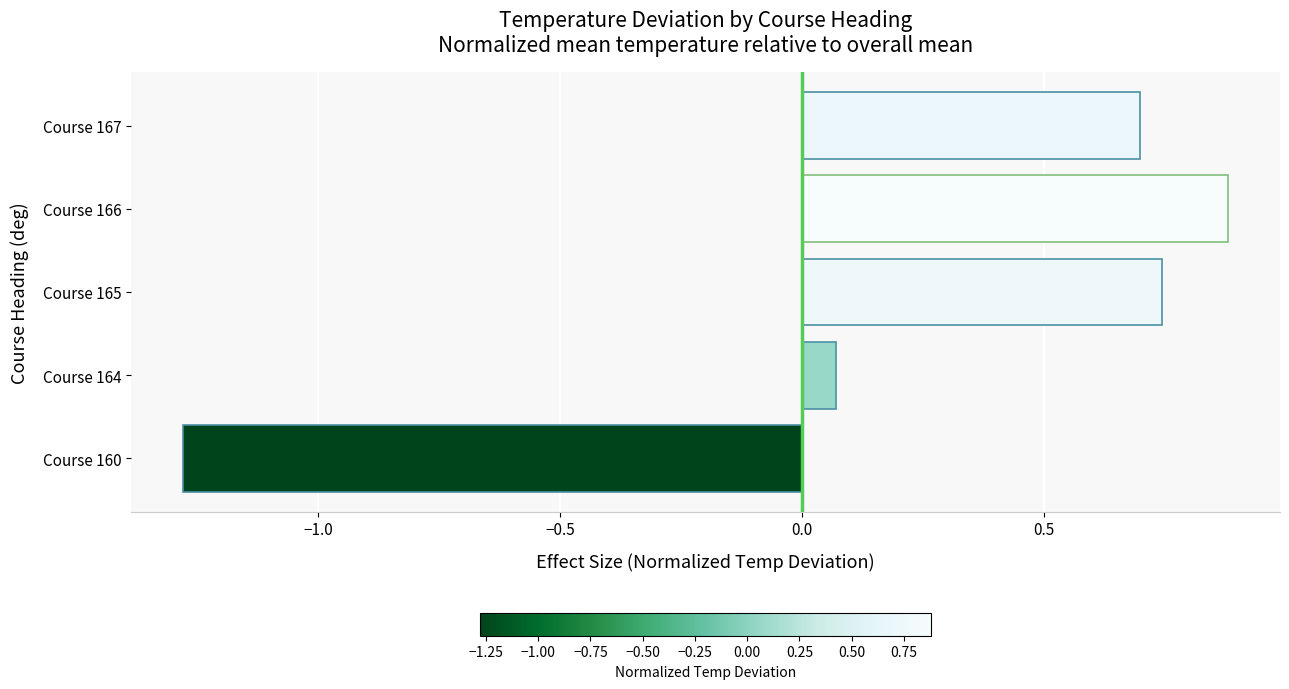

How many data points are less than 0?

1